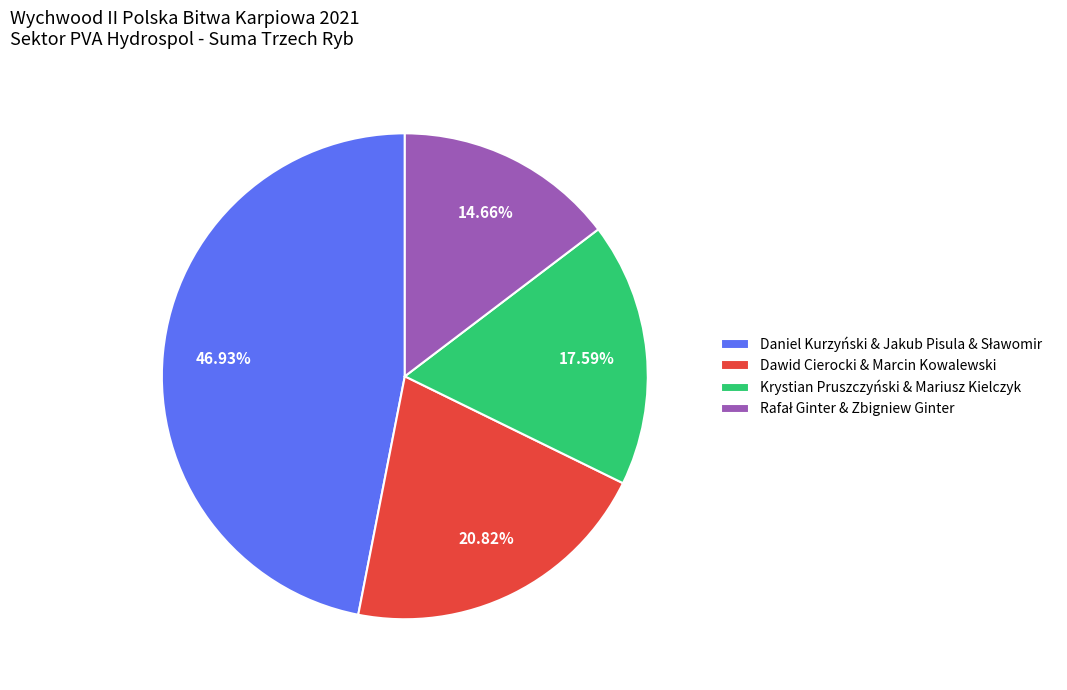

Does Krystian Pruszczyński & Mariusz Kielczyk account for over 50% of the chart?

No